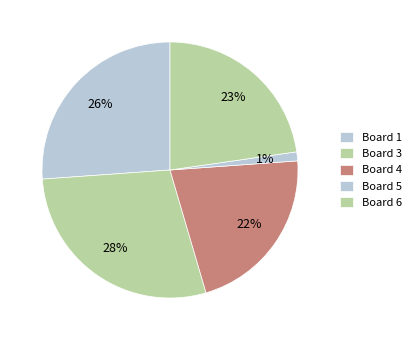

How many slices are in this pie chart?

5